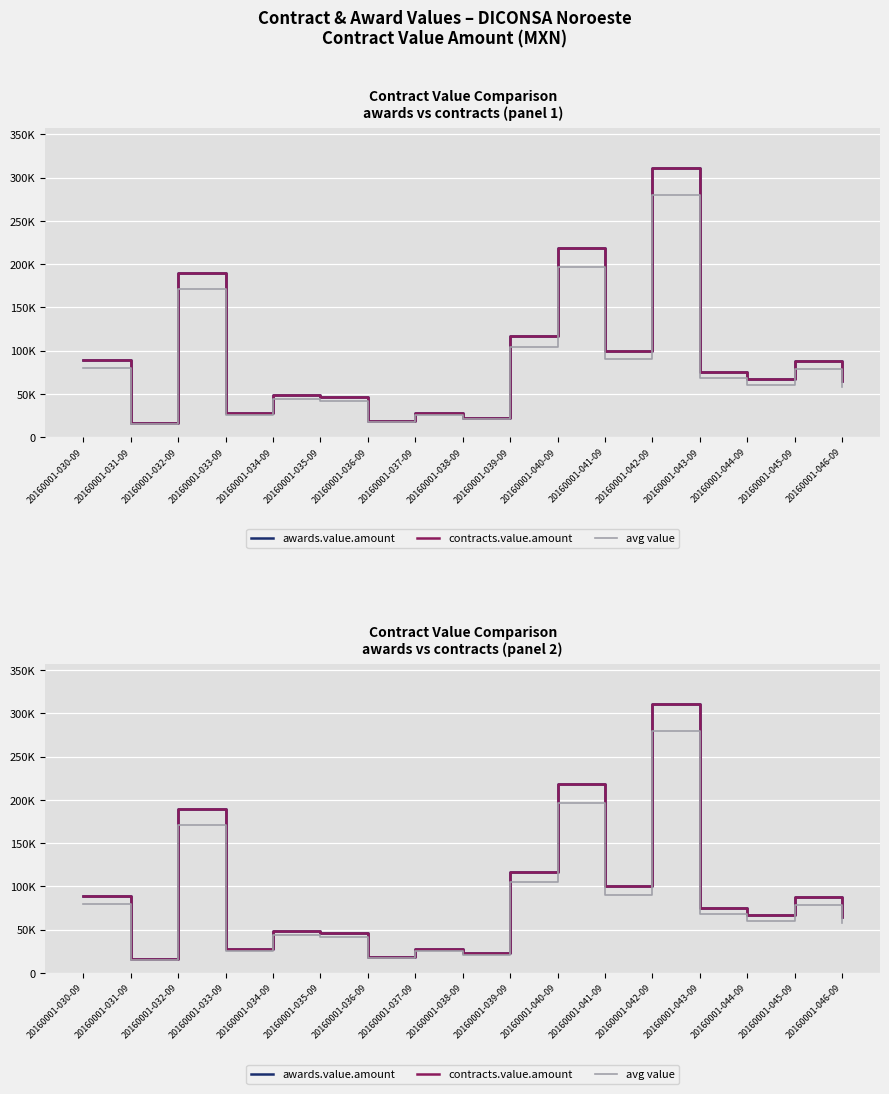

How many interior local valleys does the avg value series have?

6